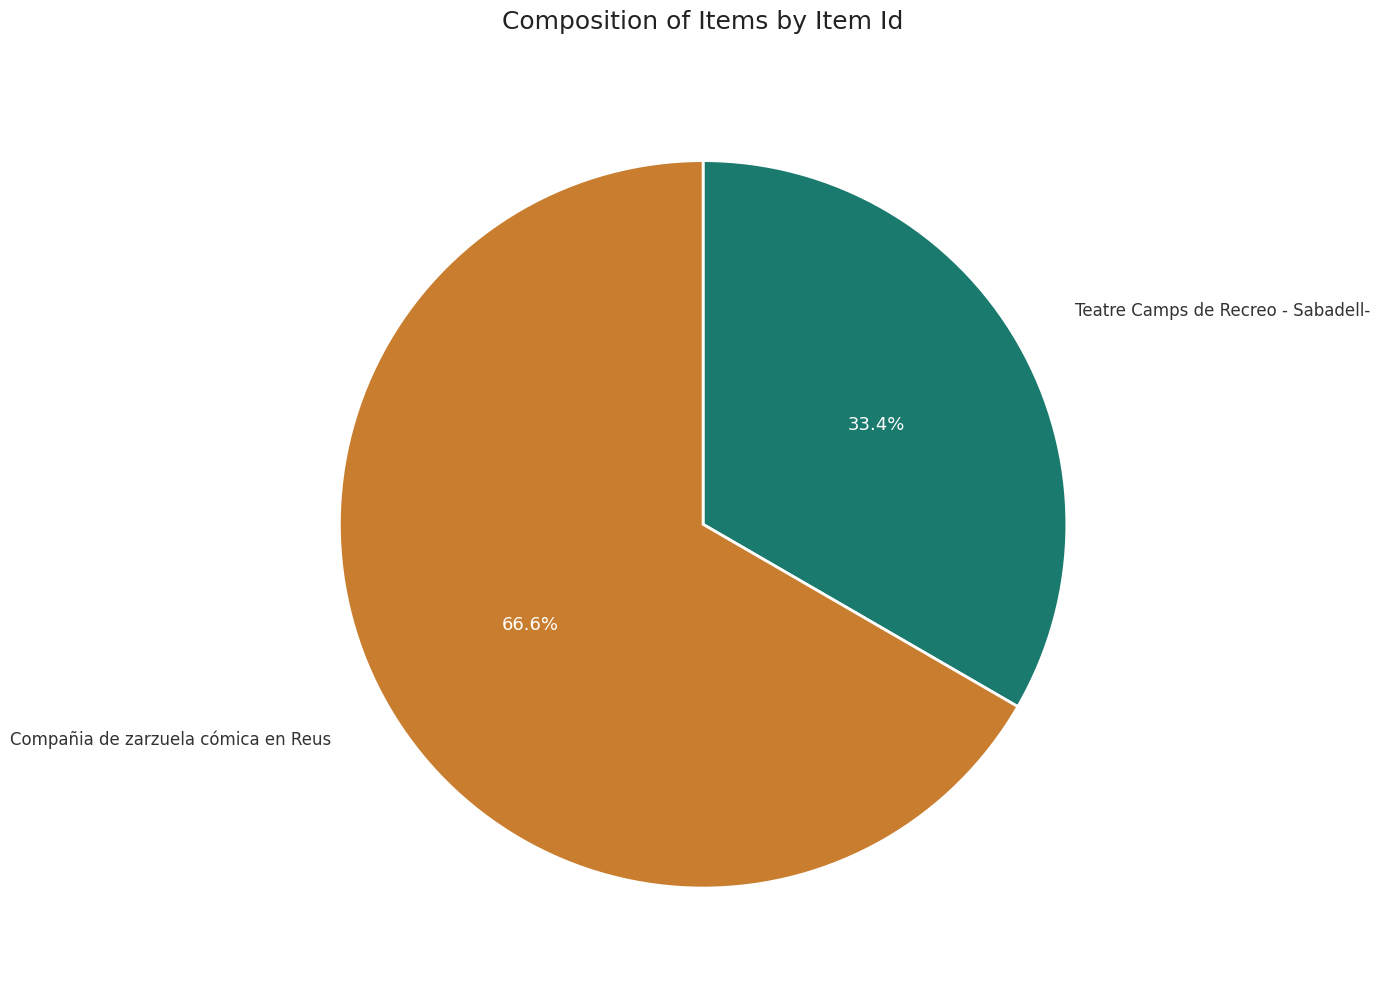

Which category has the biggest portion of the pie?

Compañia de zarzuela cómica en Reus